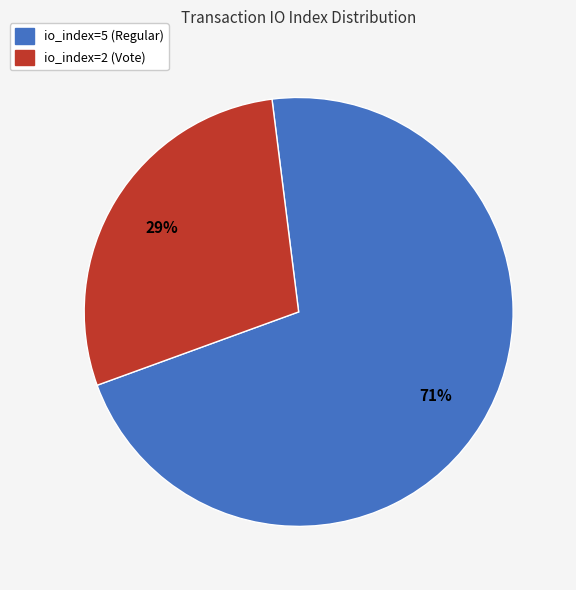

Which has a higher value, io_index=5 (Regular) or io_index=2 (Vote)?

io_index=5 (Regular)